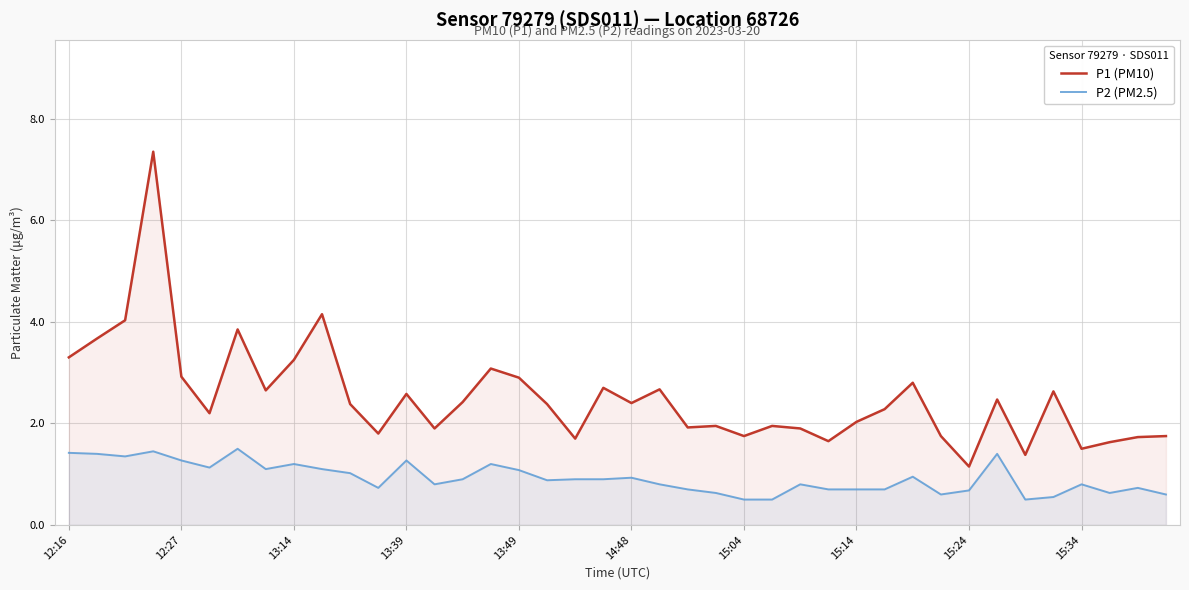

Reading left to right, list all the values displayed in this chart.

P1 (PM10): 3.3	3.7	4.0	7.3	2.9	2.2	3.9	2.6	3.2	4.2	2.4	1.8	2.6	1.9	2.4	3.1	2.9	2.4	1.7	2.7	2.4	2.7	1.9	1.9	1.8	1.9	1.9	1.6	2.0	2.3	2.8	1.8	1.1	2.5	1.4	2.6	1.5	1.6	1.7	1.8
P2 (PM2.5): 1.4	1.4	1.4	1.4	1.3	1.1	1.5	1.1	1.2	1.1	1.0	0.7	1.3	0.8	0.9	1.2	1.1	0.9	0.9	0.9	0.9	0.8	0.7	0.6	0.5	0.5	0.8	0.7	0.7	0.7	0.9	0.6	0.7	1.4	0.5	0.6	0.8	0.6	0.7	0.6